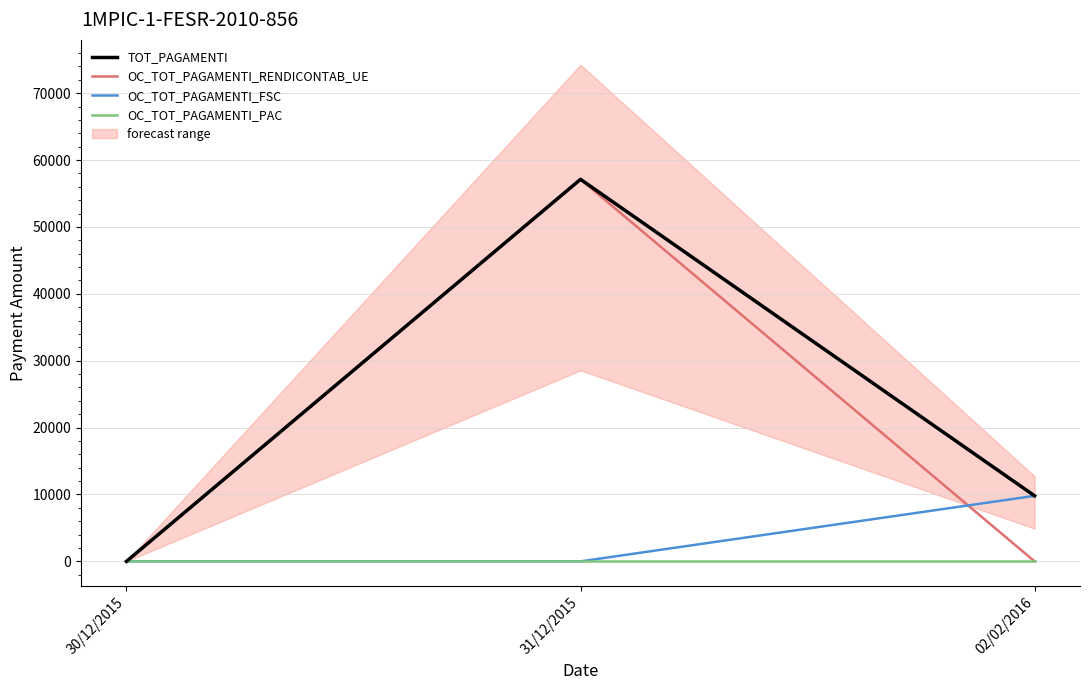

Is this an area chart (filled region under the line)?

No